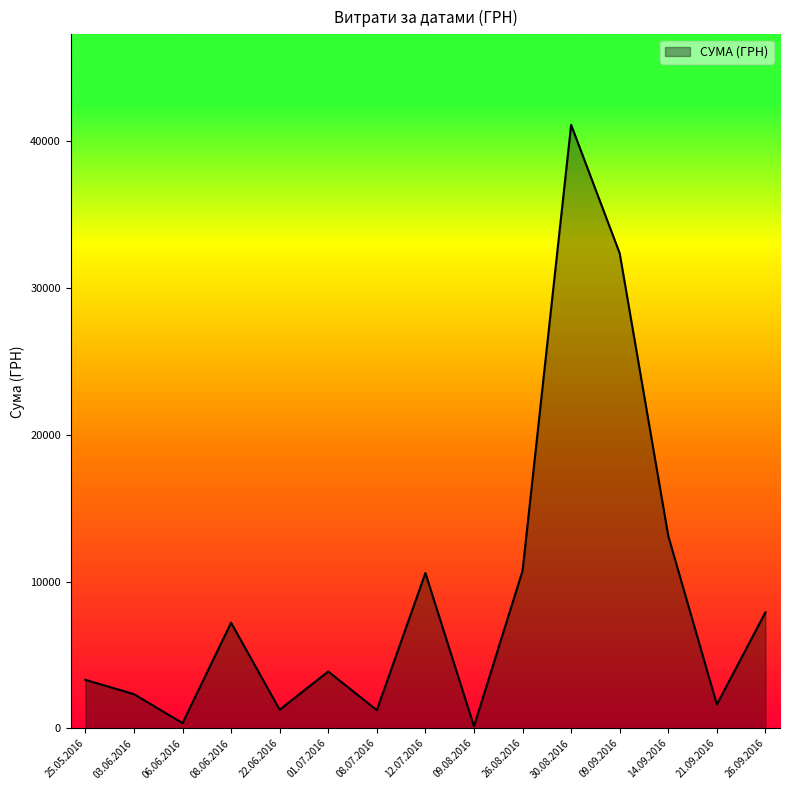

Approximately how many times larger is the value at 14.09.2016 compared to 22.06.2016?

10.4